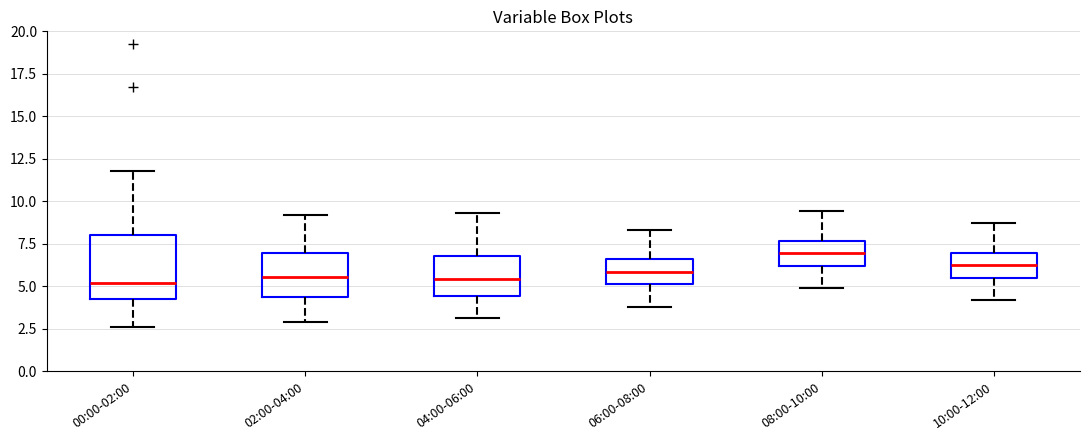

Reading left to right, read every box against the y-axis: the position of its median line, the range the box covers, and the ends of its whiskers. The values are not printed on the chart, so give them approximately, as read against the axis.

00:00-02:00: median 5.0, box 4.0 to 8.0, whiskers 2.5 to 12.0
02:00-04:00: median 5.5, box 4.5 to 7.0, whiskers 3.0 to 9.0
04:00-06:00: median 5.5, box 4.5 to 7.0, whiskers 3.0 to 9.5
06:00-08:00: median 6.0, box 5.0 to 6.5, whiskers 4.0 to 8.5
08:00-10:00: median 7.0, box 6.0 to 7.5, whiskers 5.0 to 9.5
10:00-12:00: median 6.5, box 5.5 to 7.0, whiskers 4.0 to 8.5